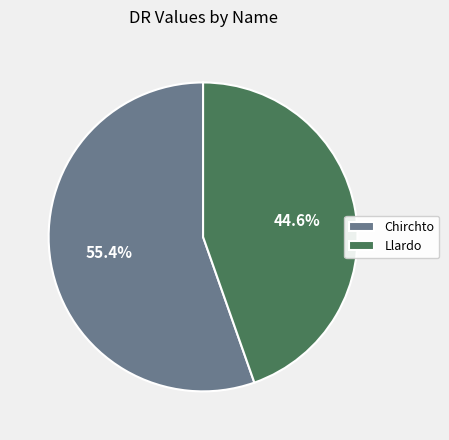

The Chirchto slice represents 46% of the pie. True or false?

False